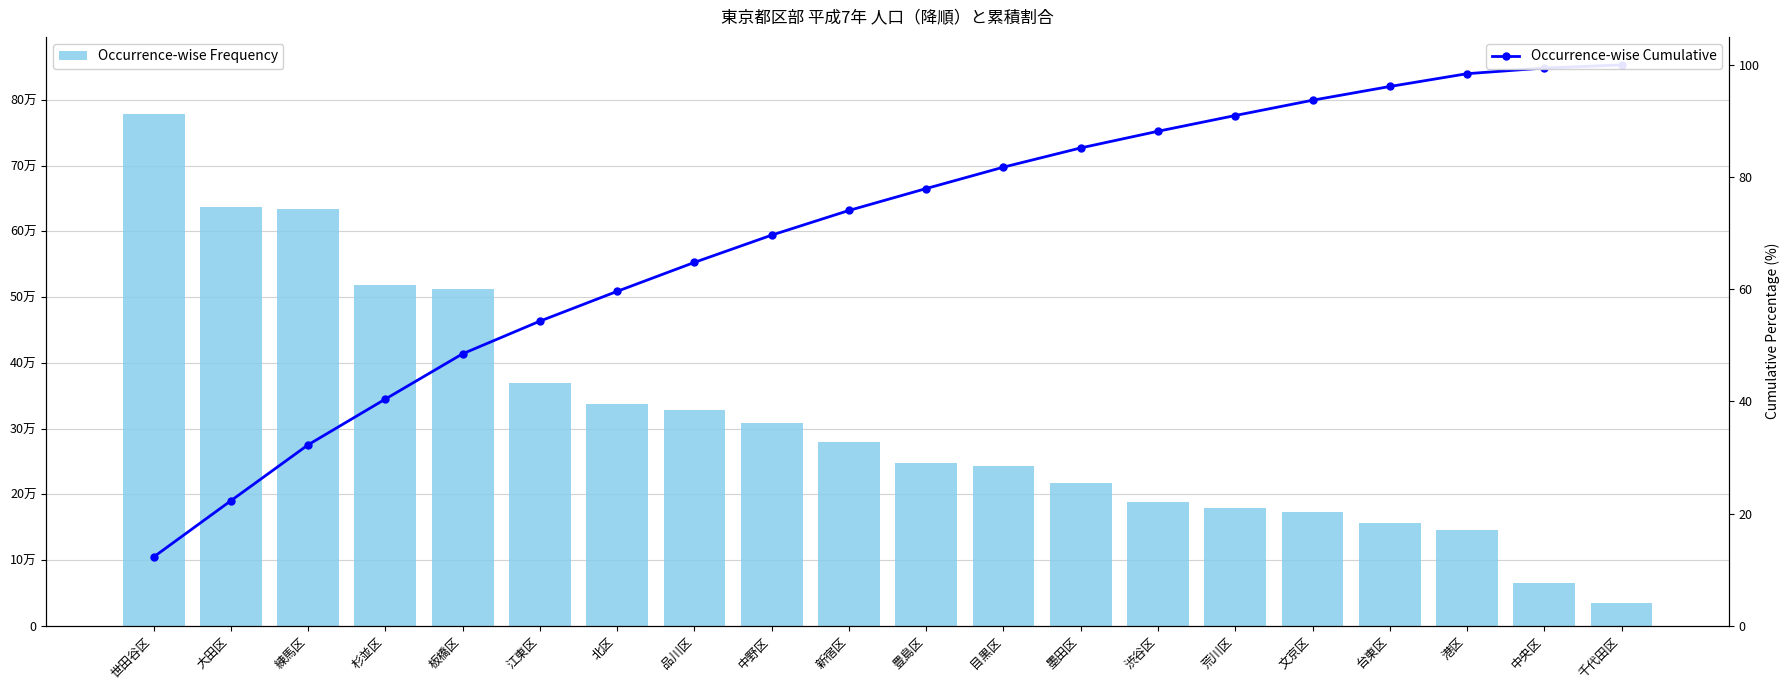

Which series has the largest range (max minus min)?

Occurrence-wise Frequency